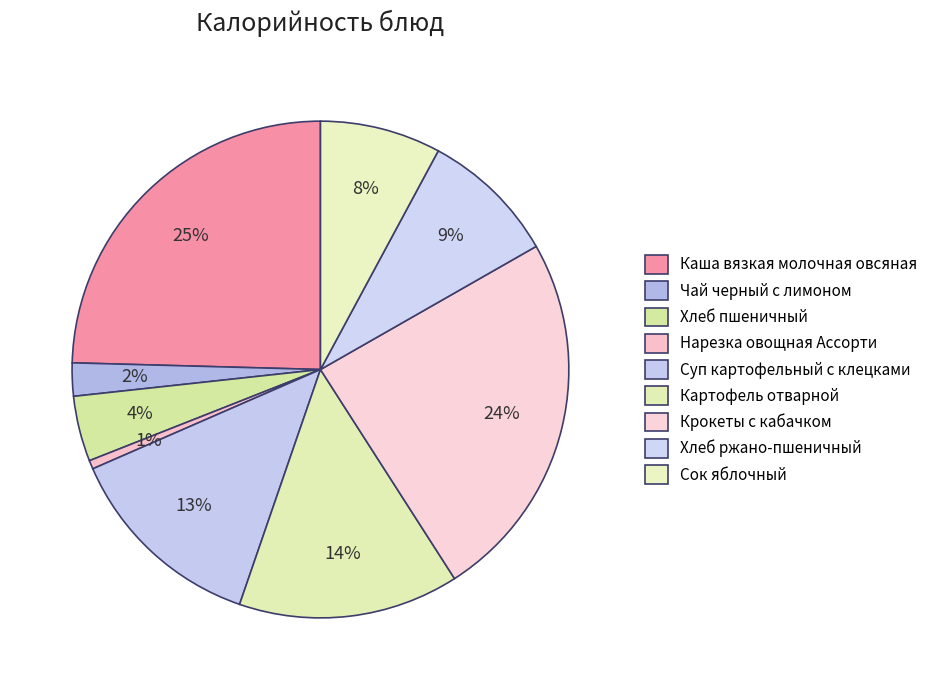

How many slices are in this pie chart?

9